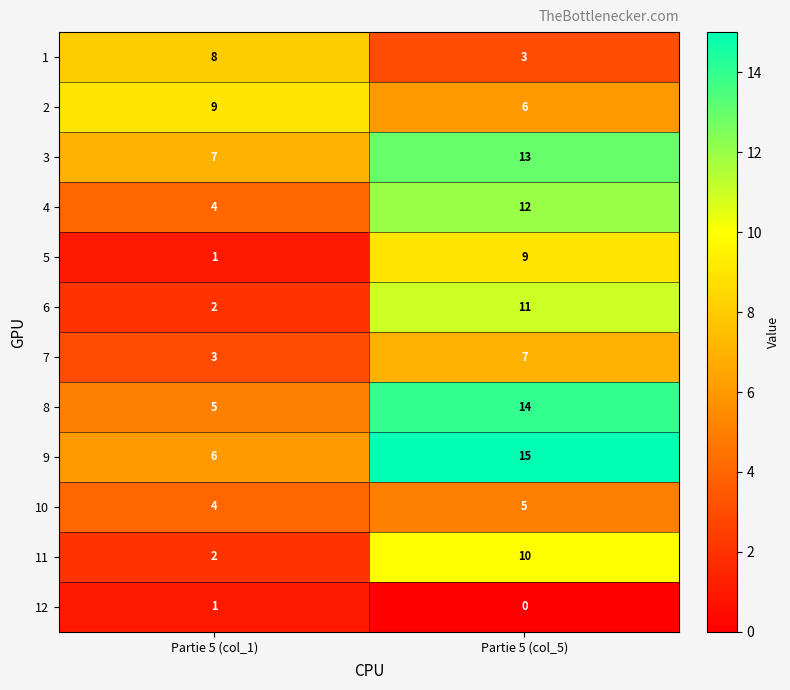

Which category has the lowest value across all series?

Partie 5 (col_5)